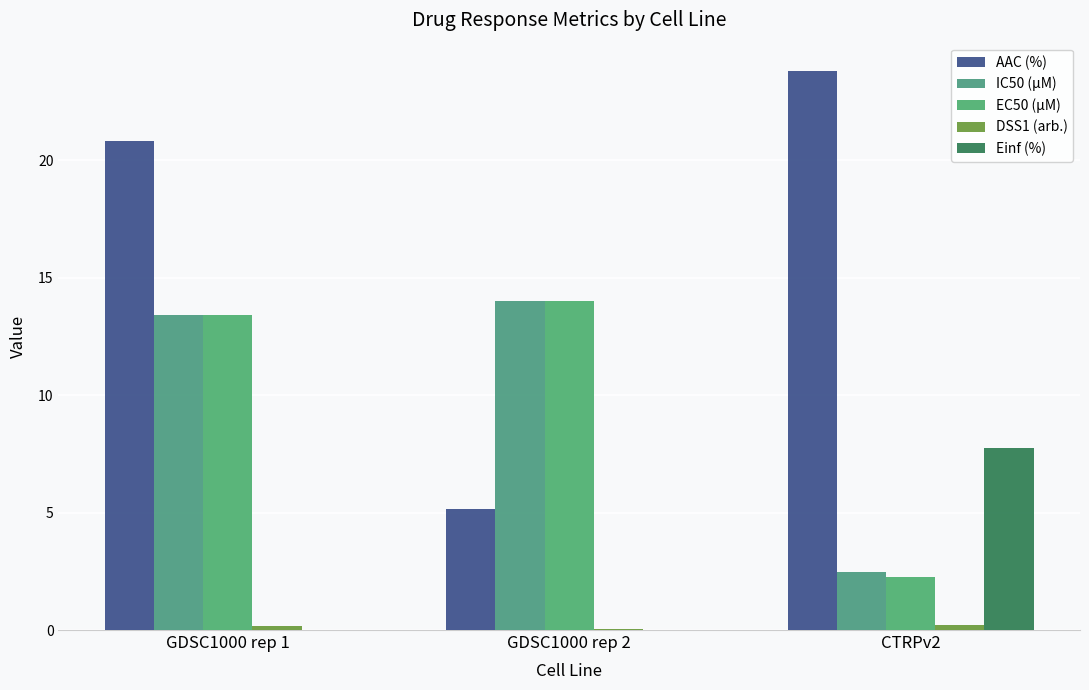

Which series changed the most between GDSC1000 rep 1 and CTRPv2?

EC50 (µM)